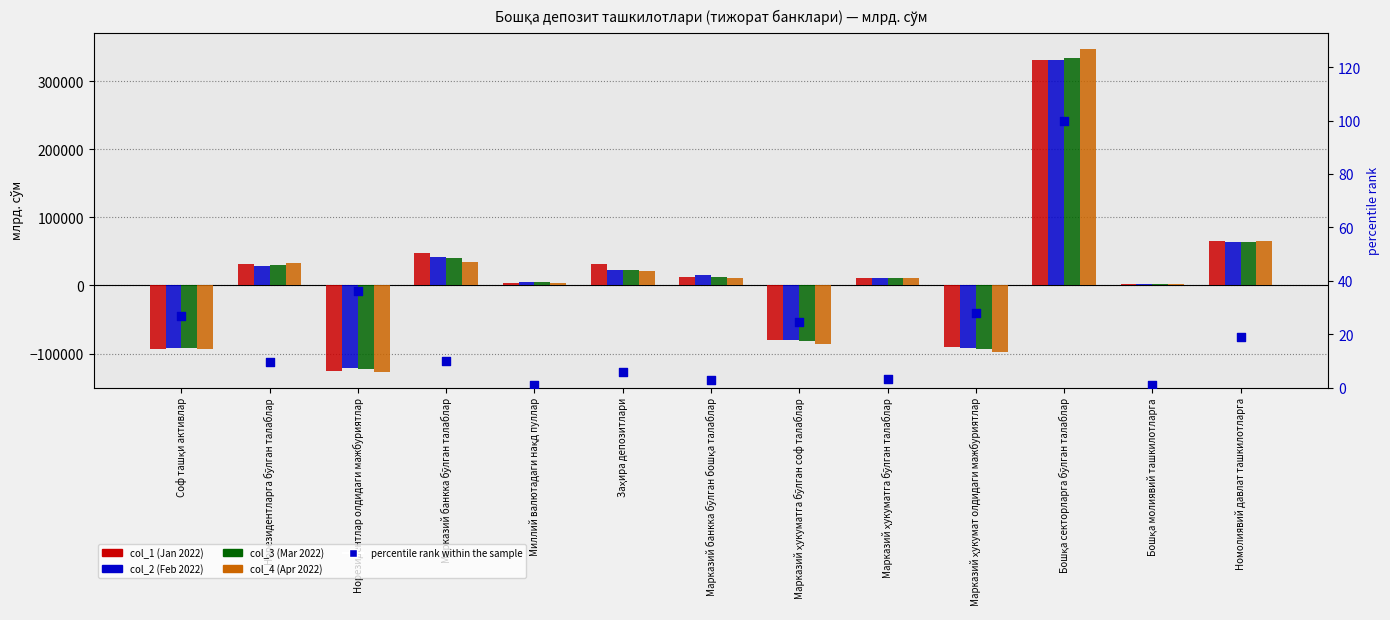

Which series contains the highest Y value?

col_4 (Apr 2022)